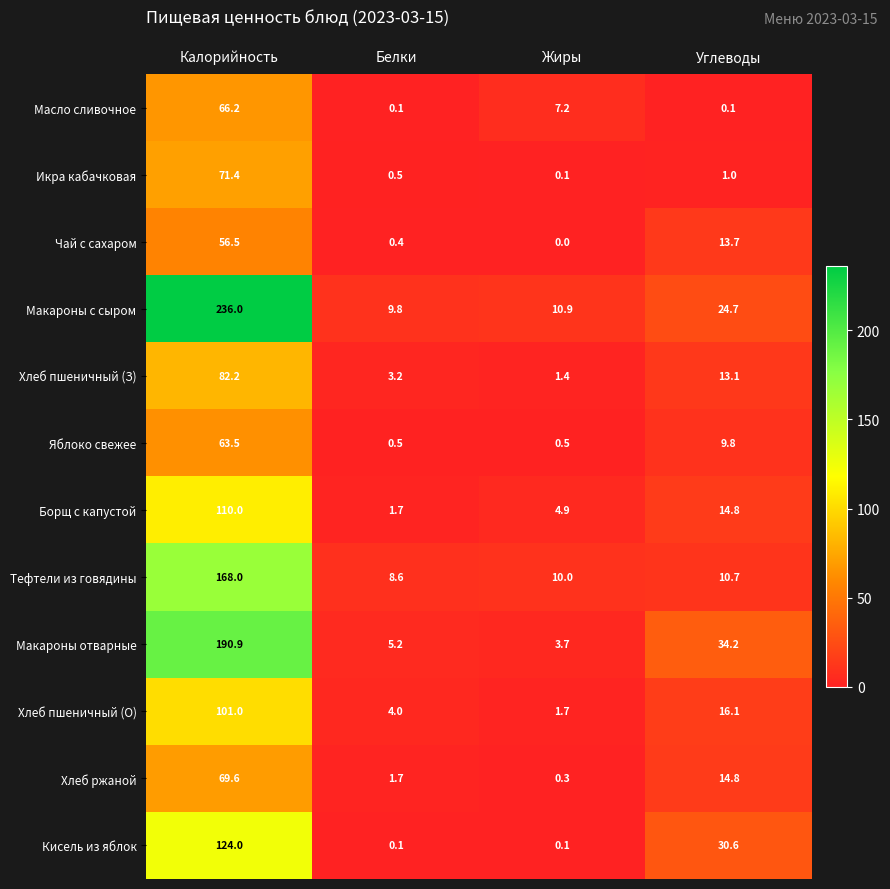

At how many categories does at least one series exceed 134?

1